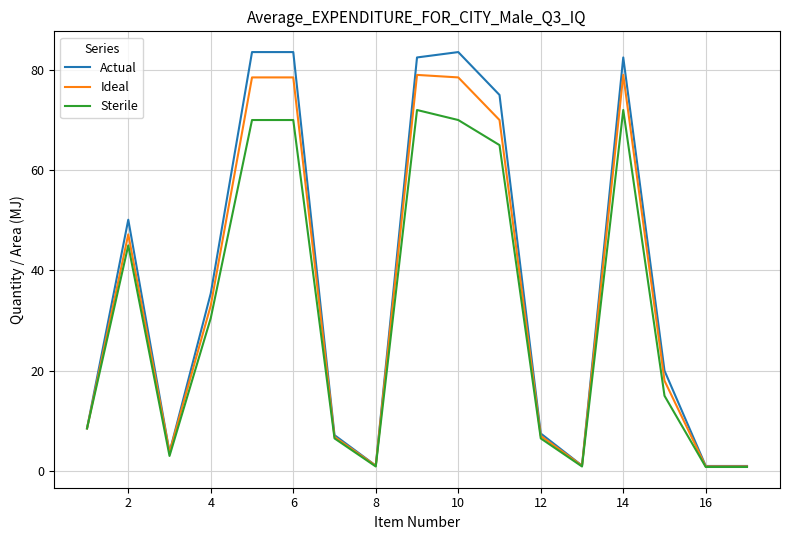

Which series has the widest spread of values?

Actual